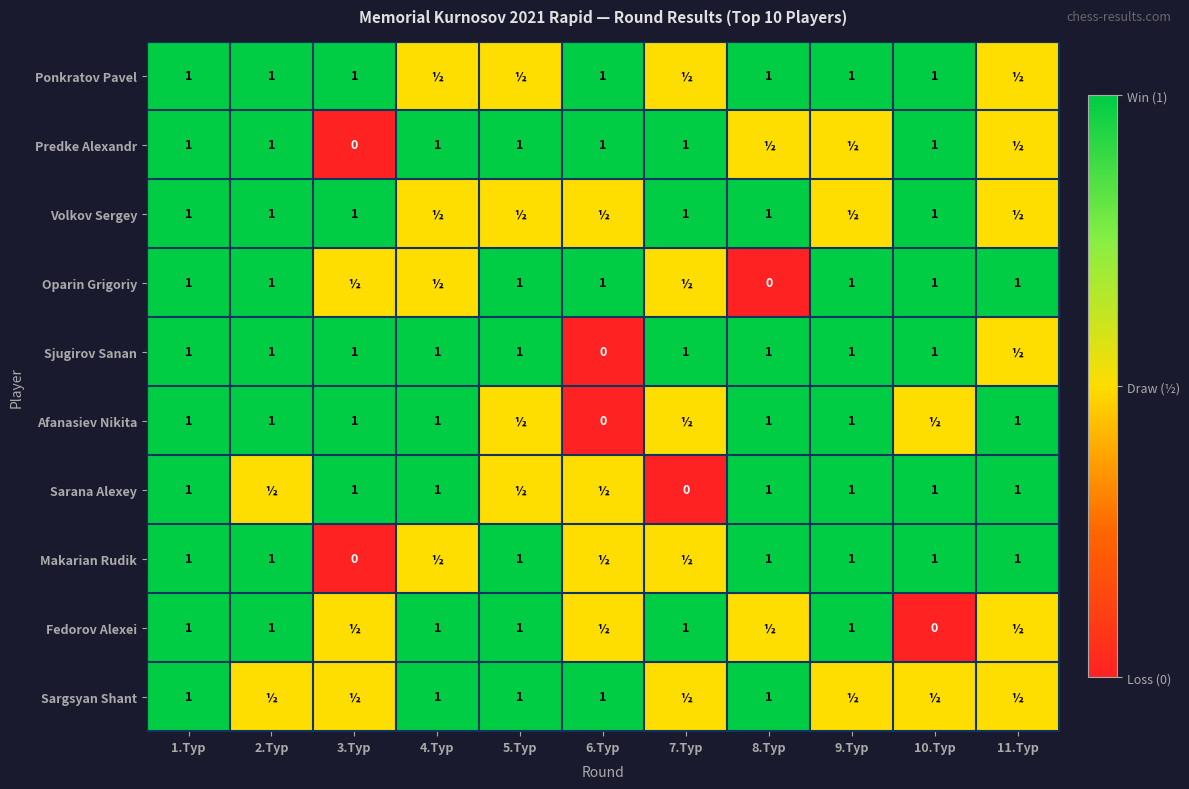

Between 7.Тур and 10.Тур, which is larger?

10.Тур